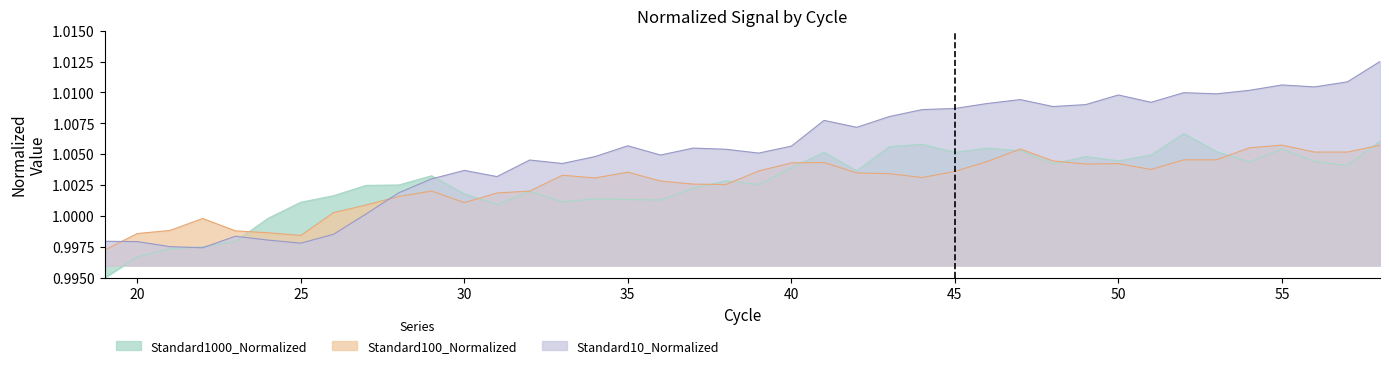

At how many categories does at least one series exceed 0?

40